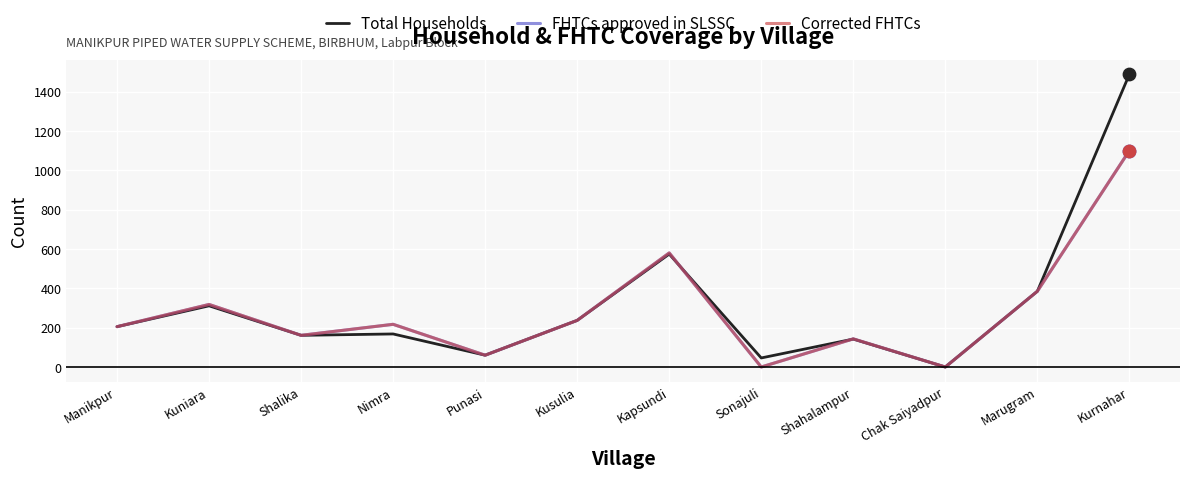

Which series has the largest total across all categories?

Total Households